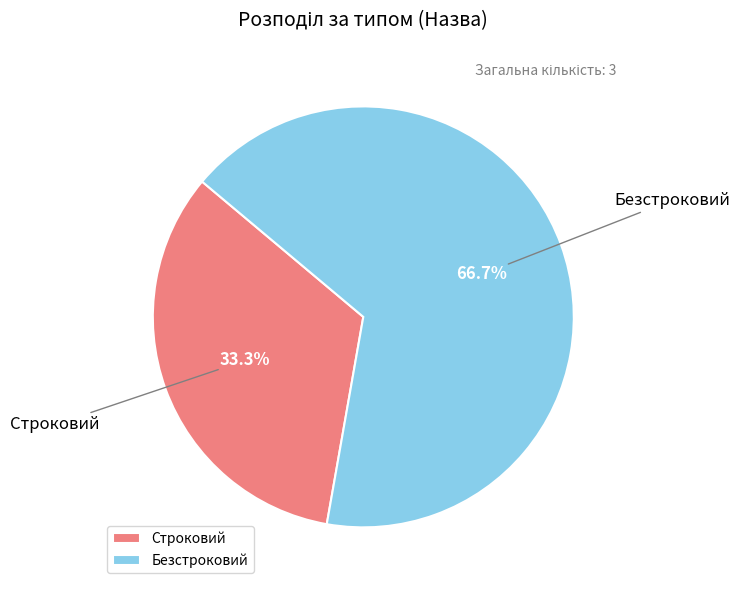

Does any single category account for the majority?

Yes